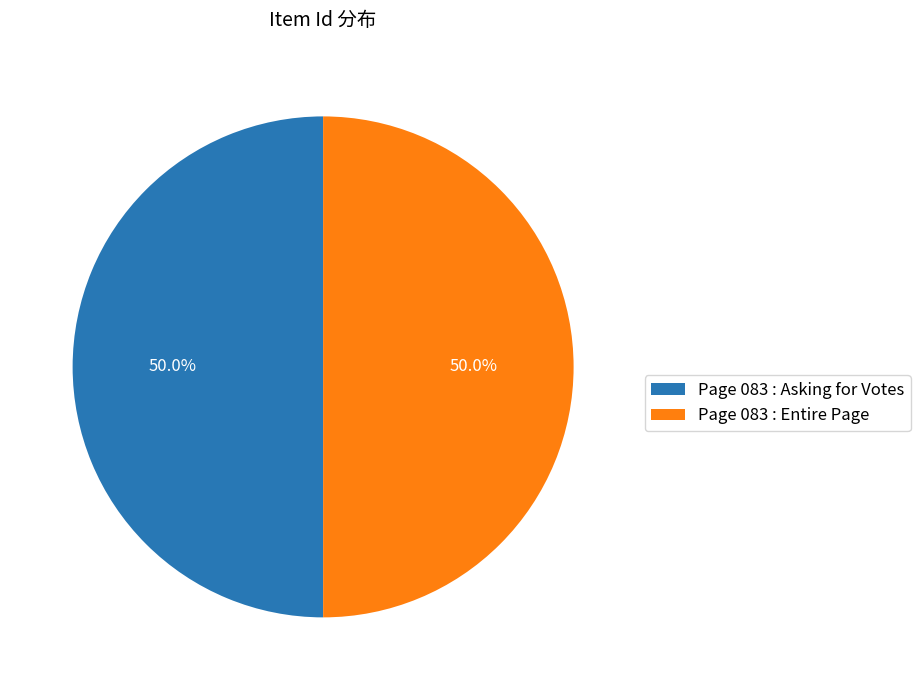

What is the ratio of the value at Page 083 : Asking for Votes to the value at Page 083 : Entire Page?

1.0